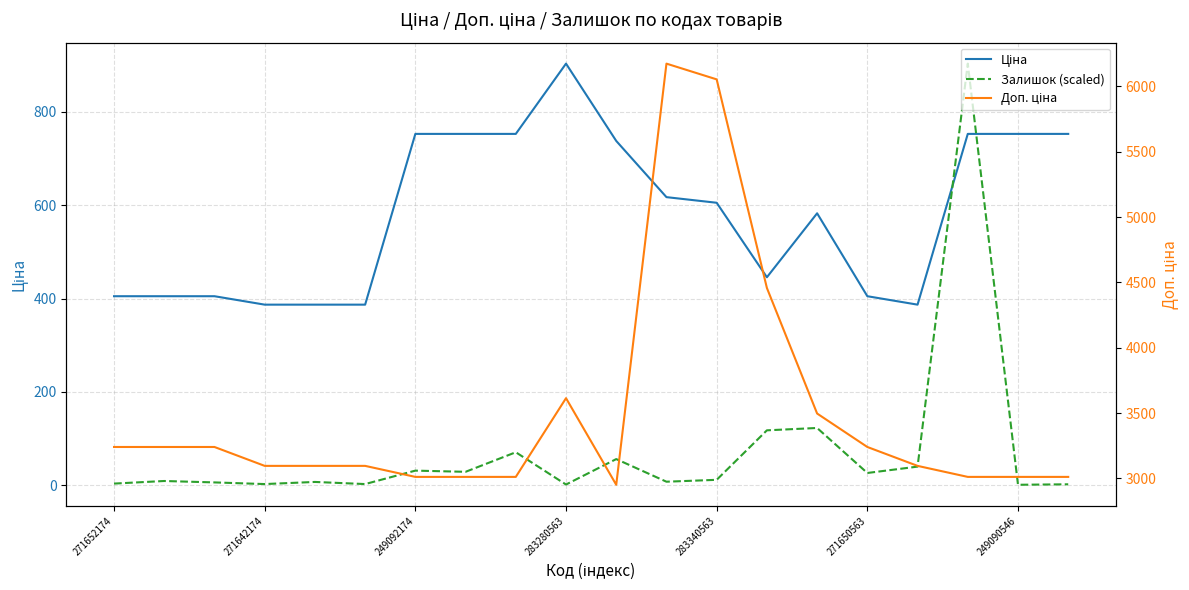

True or false: Доп. ціна has a value of 3496.7 at 14.

True